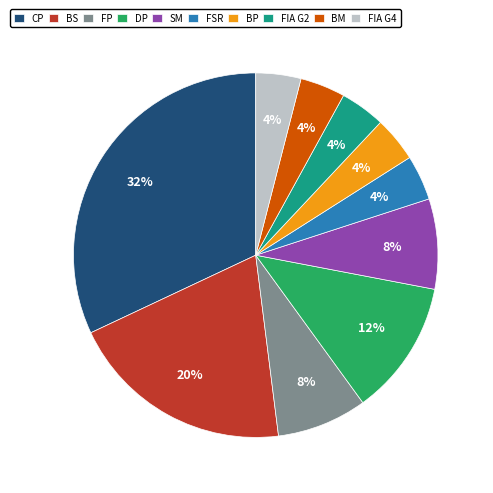

To the nearest percent, what percentage of the pie is SM?

8%